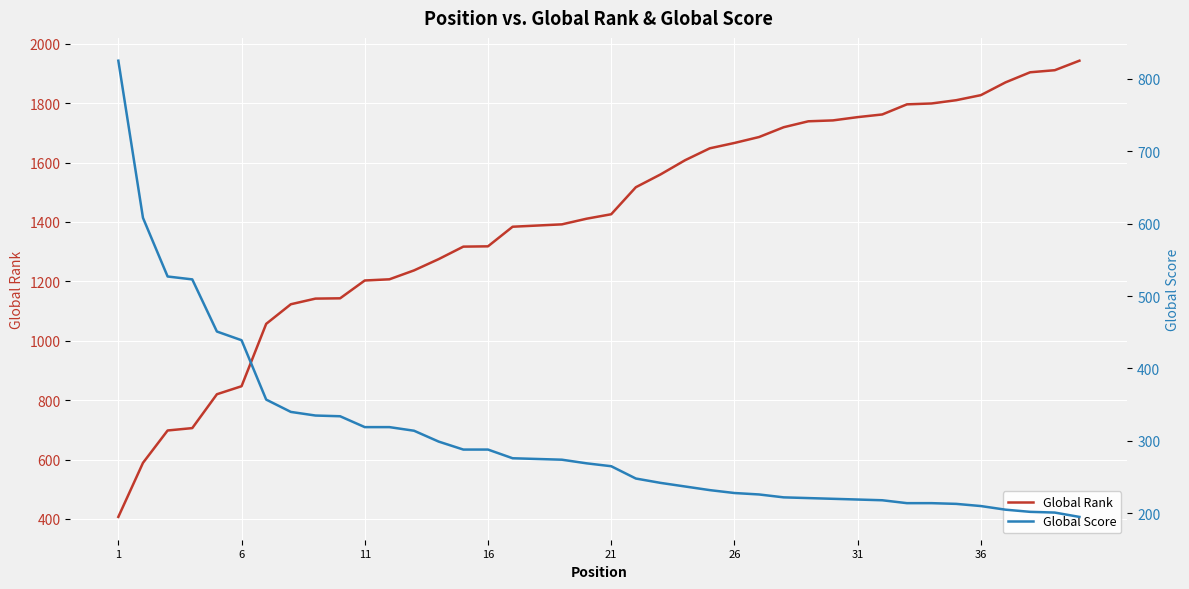

Which series has the largest total across all categories?

Global Rank